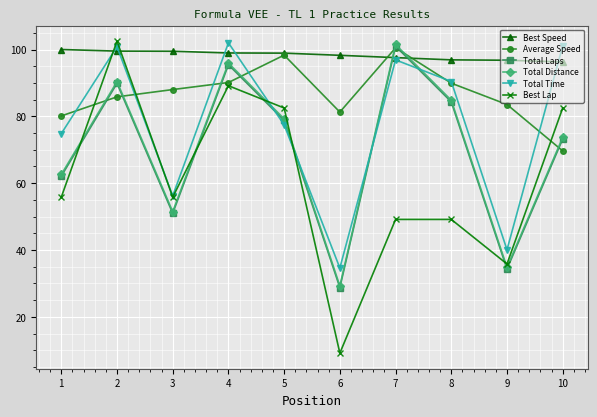

What is the value of the Average Speed point at the 9th from the left?

83.5